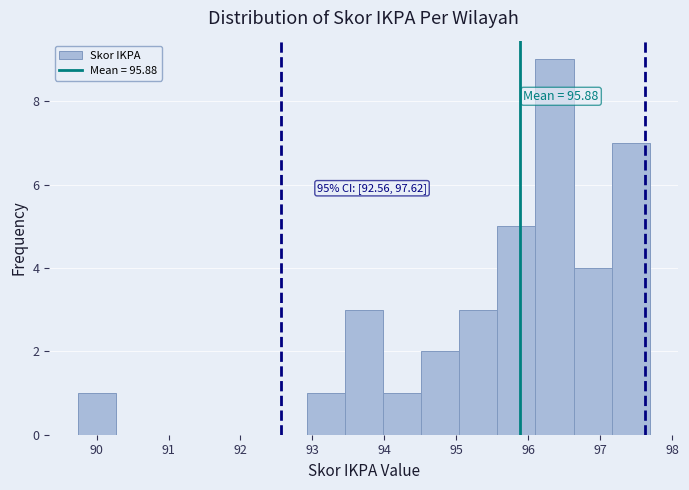

Which range on the x-axis has the tallest bar?

96.10 to 96.63